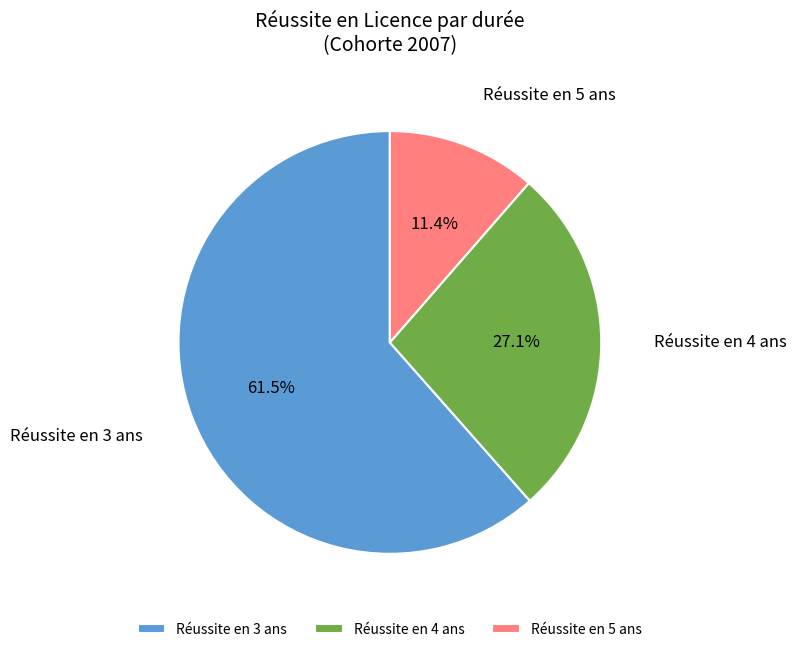

Is it true that Réussite en 4 ans is 13% of the pie?

False